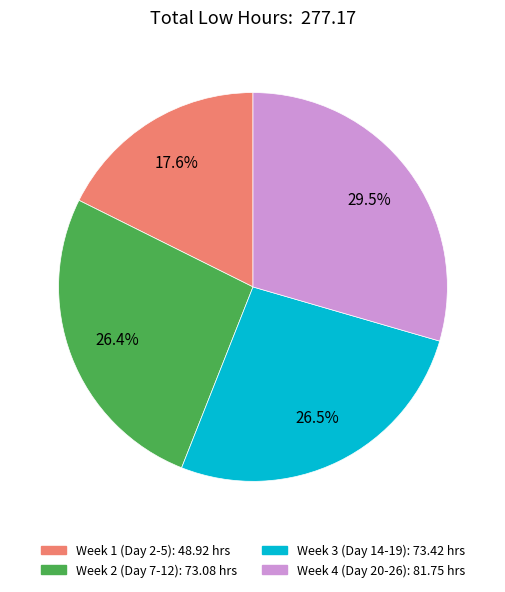

Does any single category account for the majority?

No